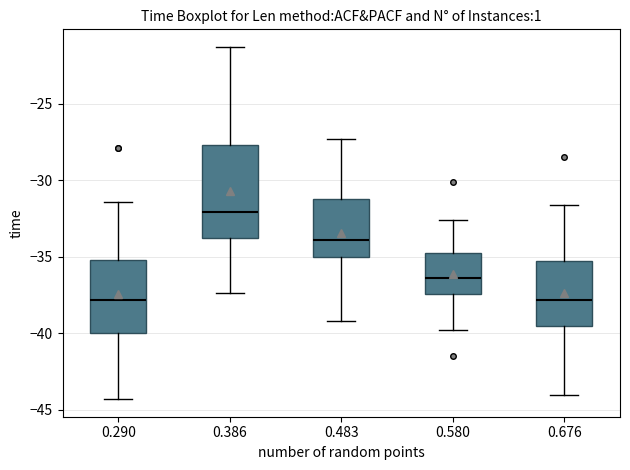

Where does the lower whisker of the box at x = 0.386 end on the y-axis? The values are not printed on the chart, so give them approximately, as read against the axis.

-37.5